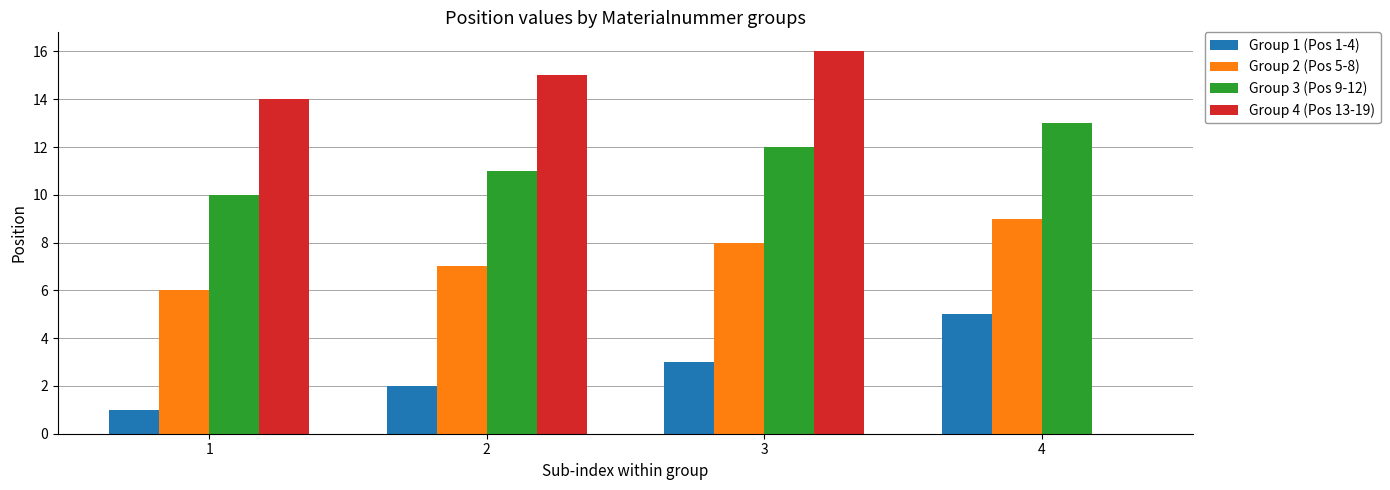

What is the difference between the Group 4 (Pos 13-19) values at 2 and 3?

1